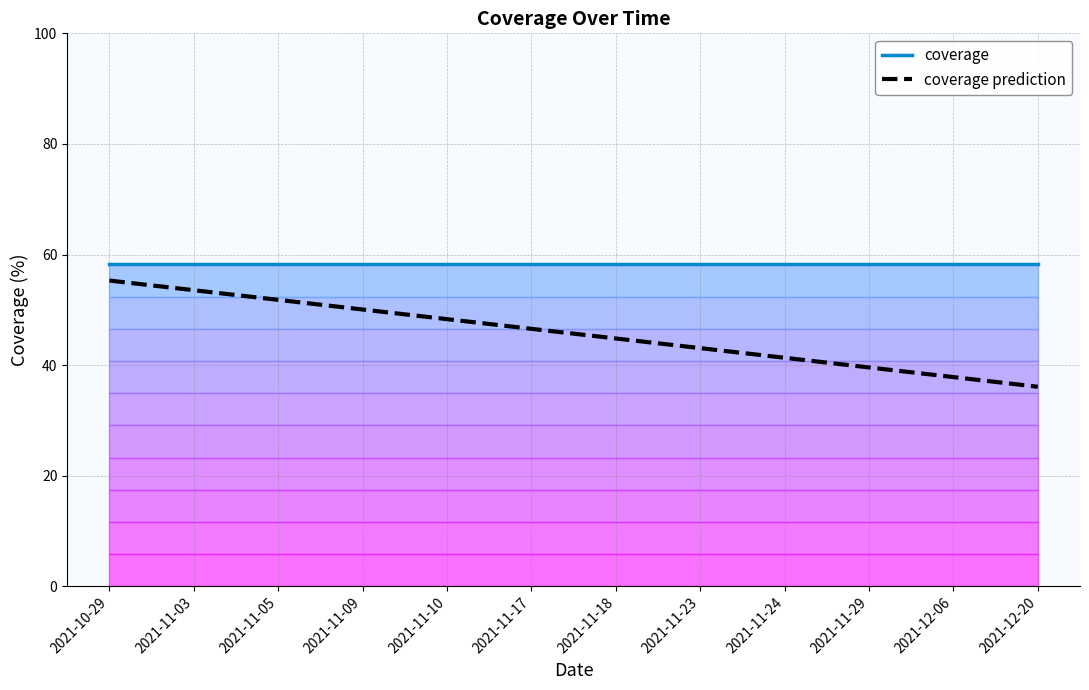

What is the label of the 7th point from the left?

2021-11-18